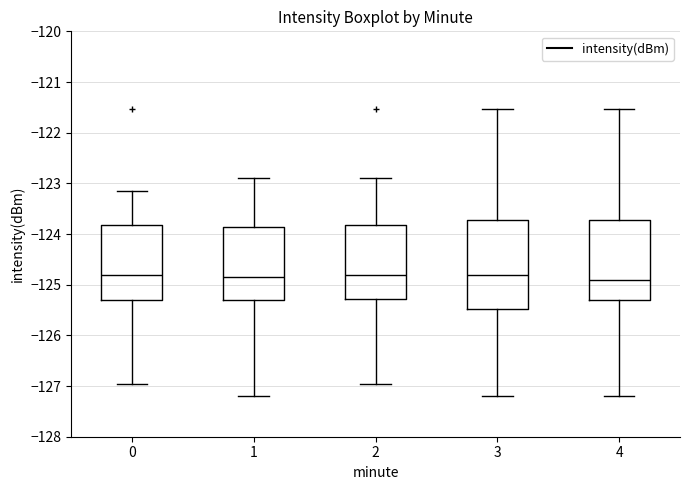

Reading left to right, transcribe this box plot: for each box, give where its median line is, the range the box spans, and where its two whiskers end, as read against the y-axis. The values are not printed on the chart, so give them approximately, as read against the axis.

0: median -124.8, box -125.3 to -123.8, whiskers -127.0 to -123.2
1: median -124.8, box -125.3 to -123.9, whiskers -127.2 to -122.9
2: median -124.8, box -125.3 to -123.8, whiskers -127.0 to -122.9
3: median -124.8, box -125.5 to -123.7, whiskers -127.2 to -121.5
4: median -124.9, box -125.3 to -123.7, whiskers -127.2 to -121.5